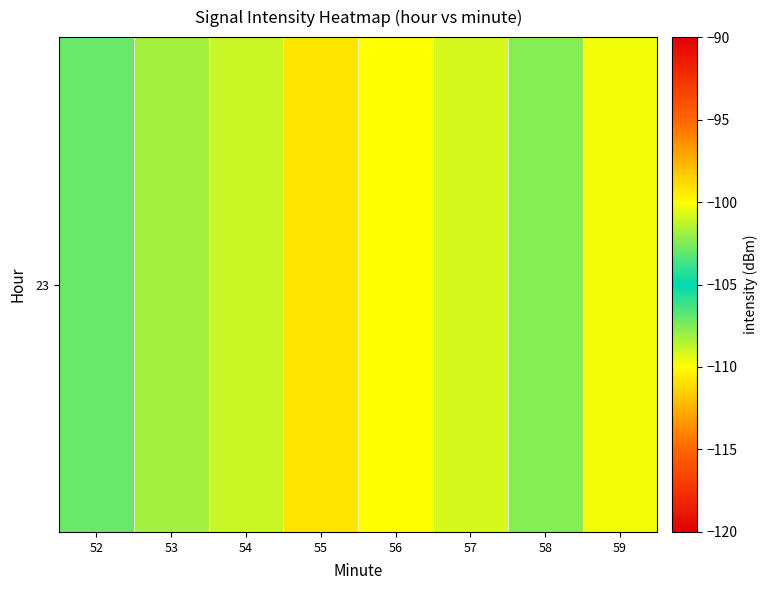

What is the change in value from 57 to 59?

-0.6